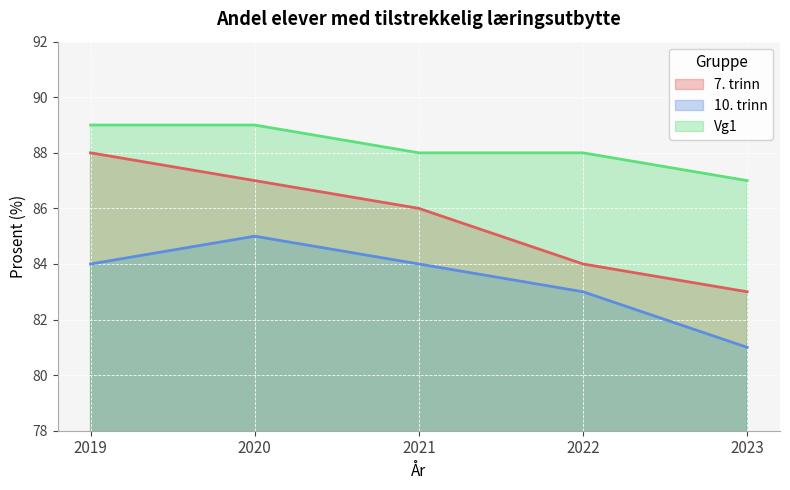

At how many categories does at least one series exceed 84?

5